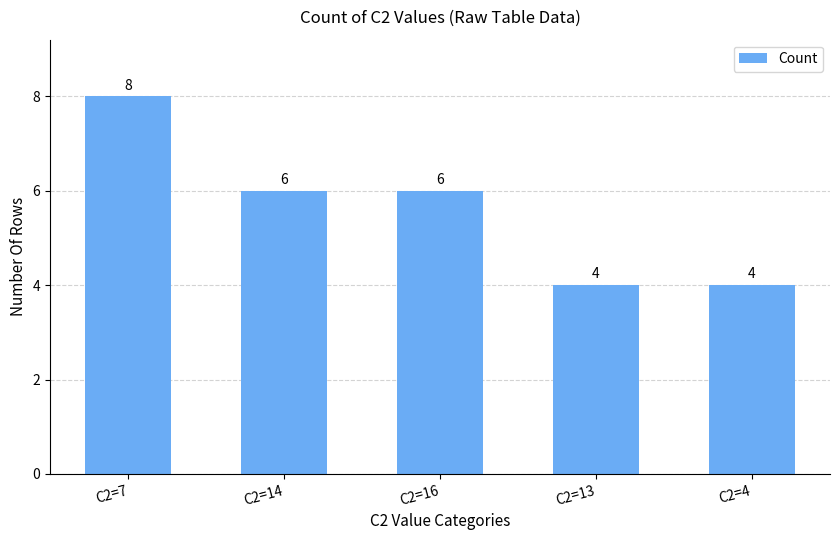

What is the smallest value displayed?

4